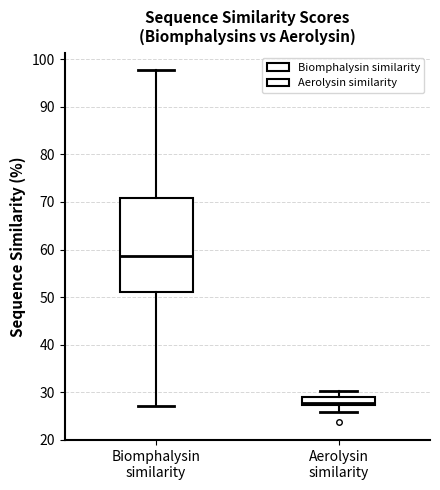

Reading left to right, transcribe this box plot: for each box, give where its median line is, the range the box spans, and where its two whiskers end, as read against the y-axis. The values are not printed on the chart, so give them approximately, as read against the axis.

Biomphalysin similarity: median 59, box 51 to 71, whiskers 27 to 98
Aerolysin similarity: median 28, box 27 to 29, whiskers 26 to 30